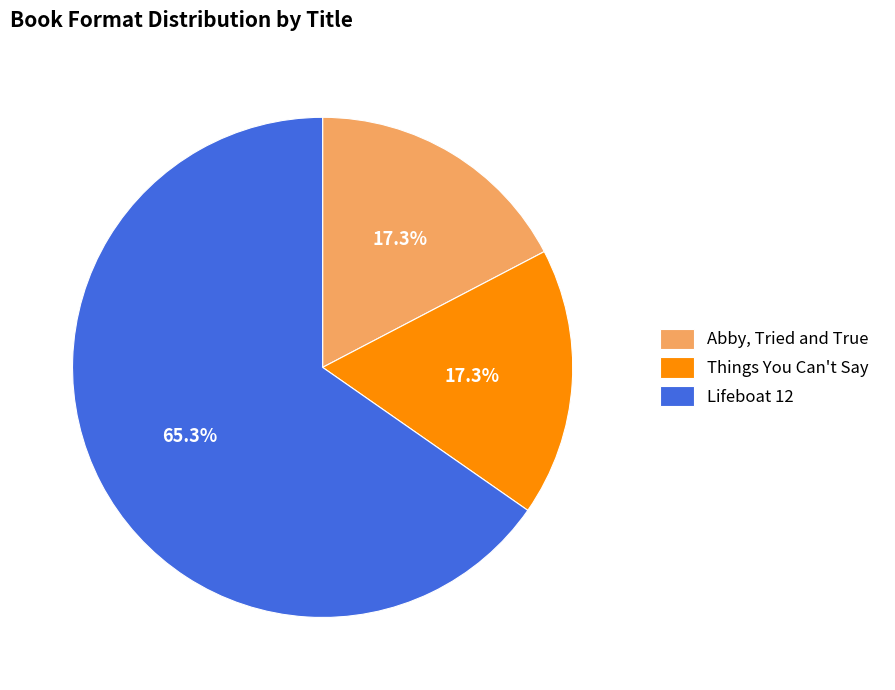

Which slice is the largest?

Lifeboat 12